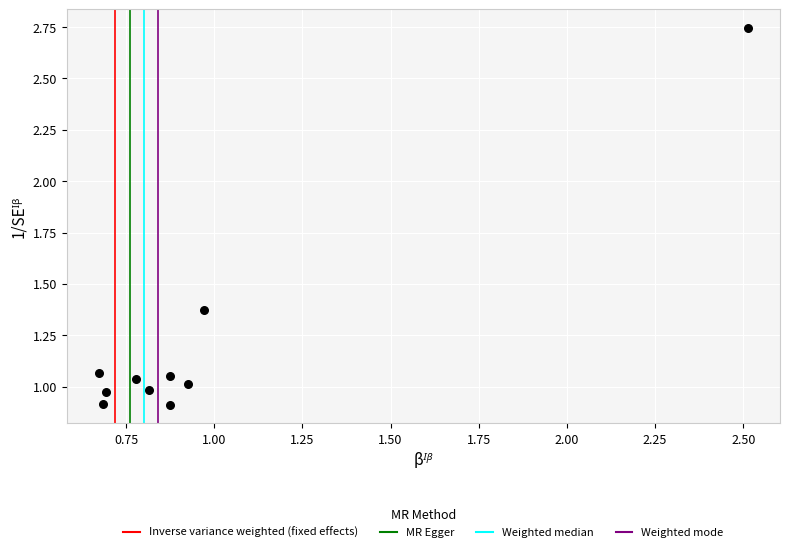

What is the average Y value?

1.2